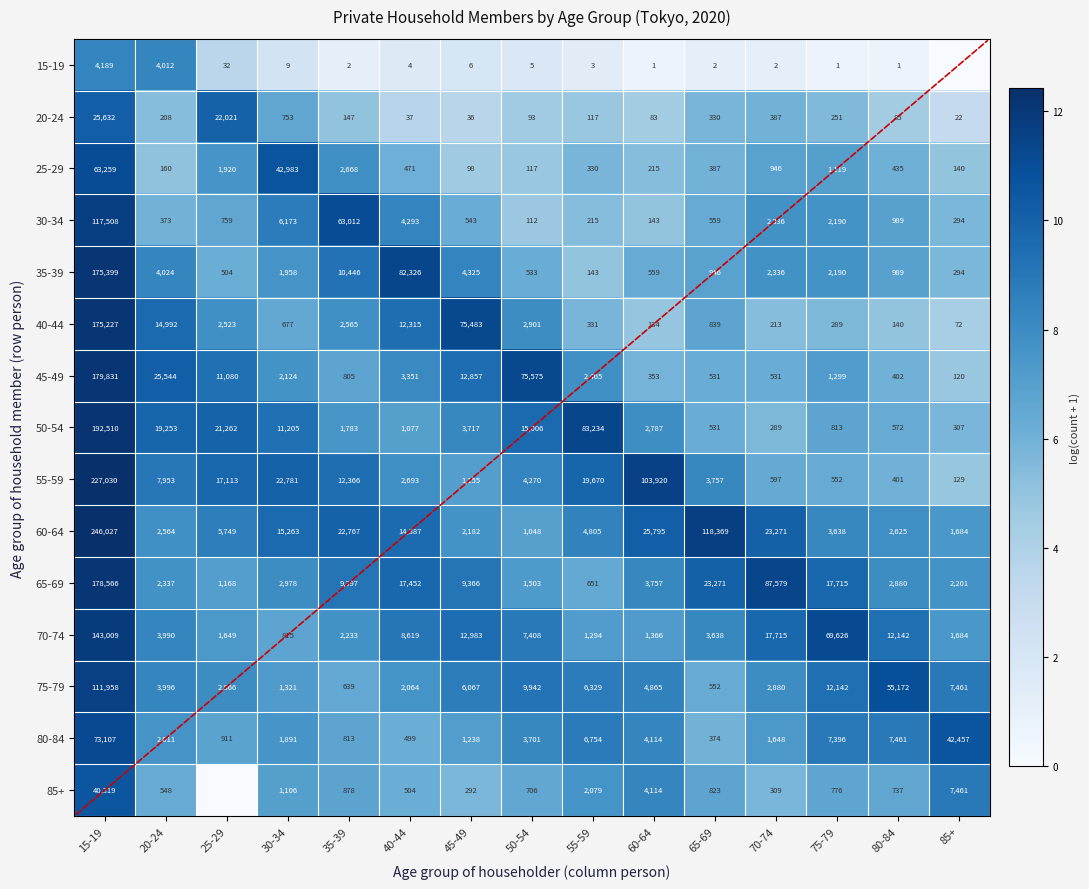

Is the value of 45-49 at 35-39 greater than the value of 70-74 at 60-64?

No